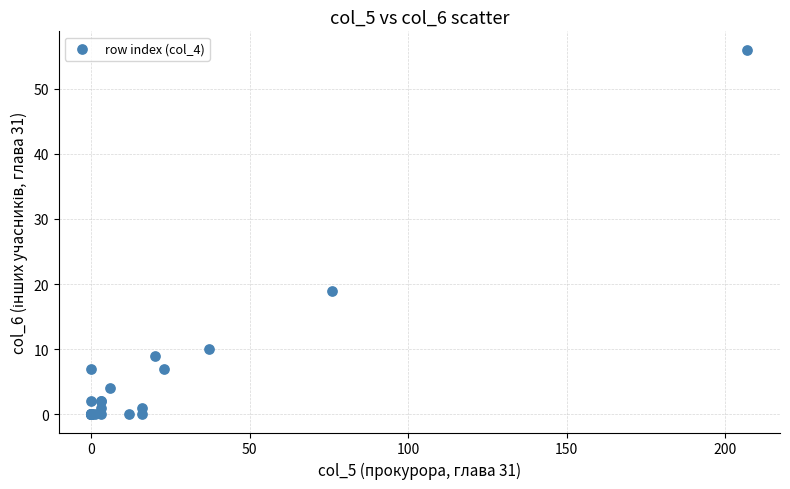

What Y value in the scatter plot is closest to 28?

19